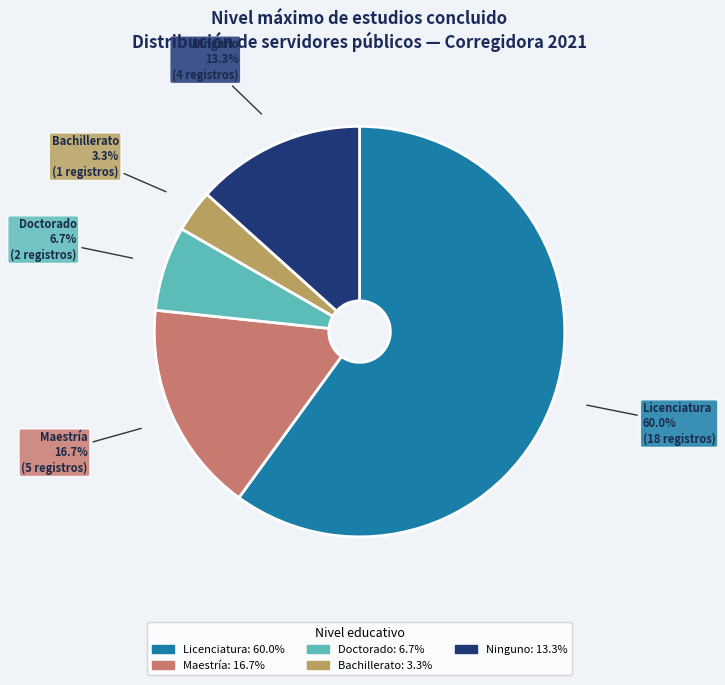

Which has a higher value, Doctorado or Licenciatura?

Licenciatura